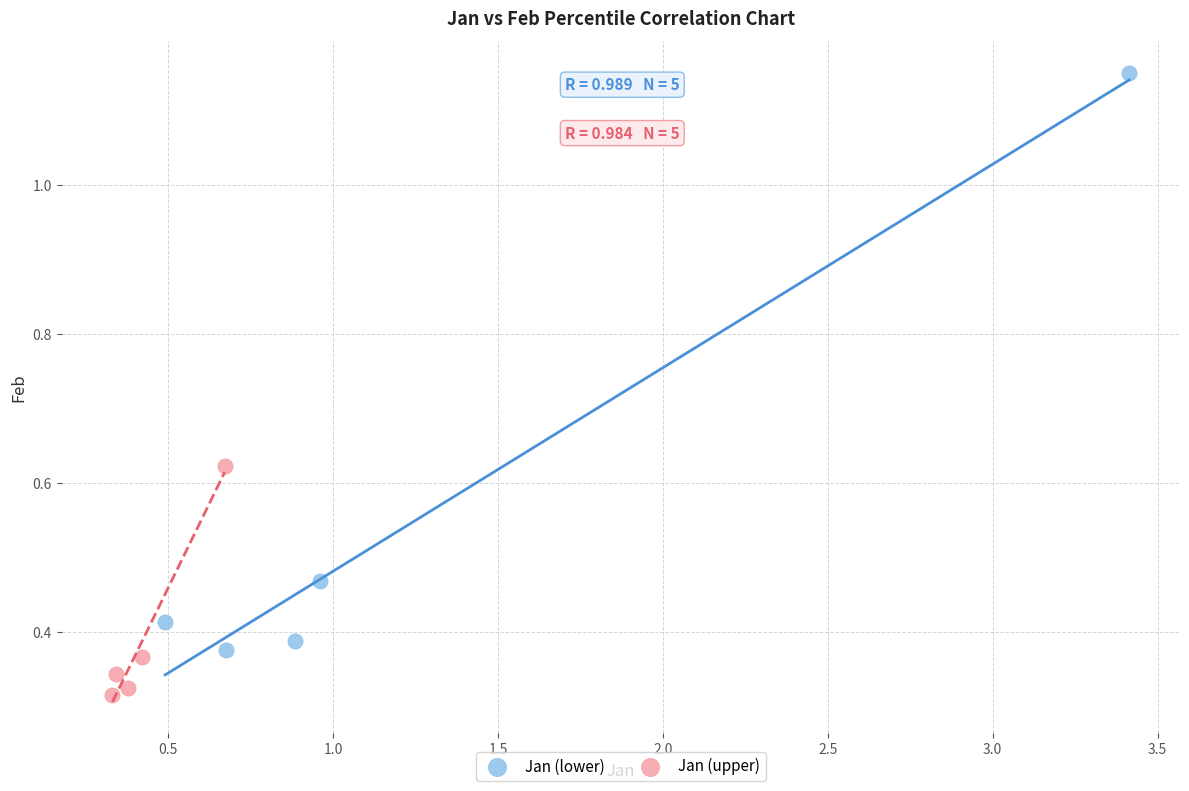

Which series reaches the maximum Y coordinate?

Jan (lower)